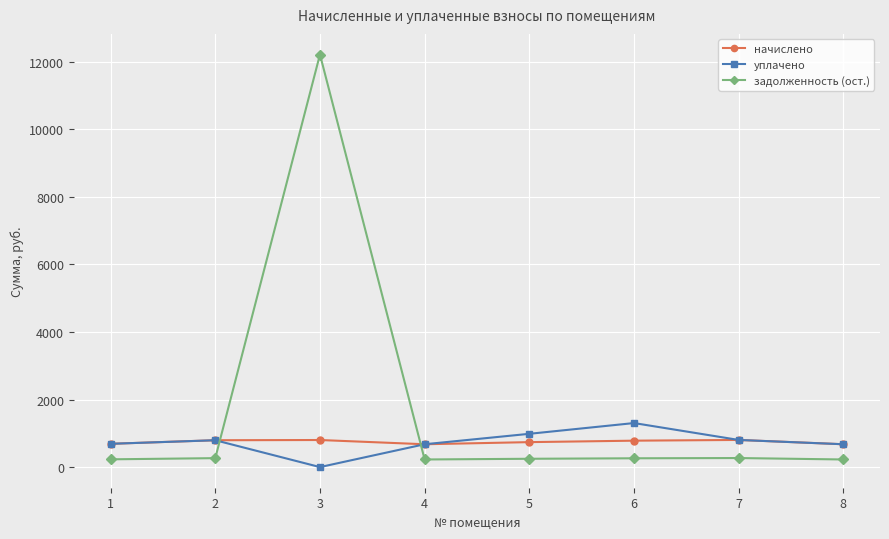

Count the number of data series in this chart.

3